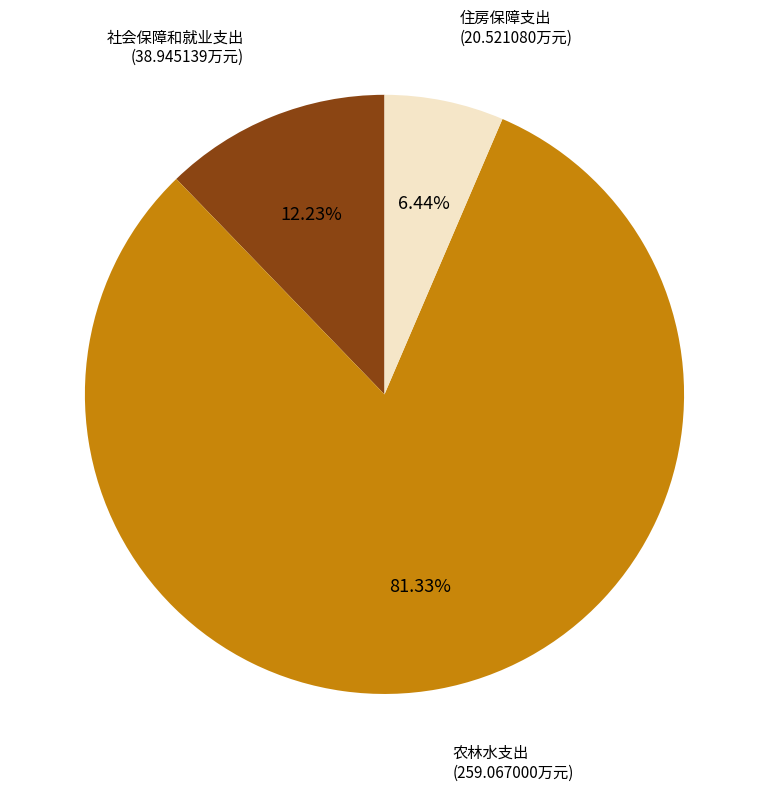

What portion of the pie excludes 农林水支出?

18.7%